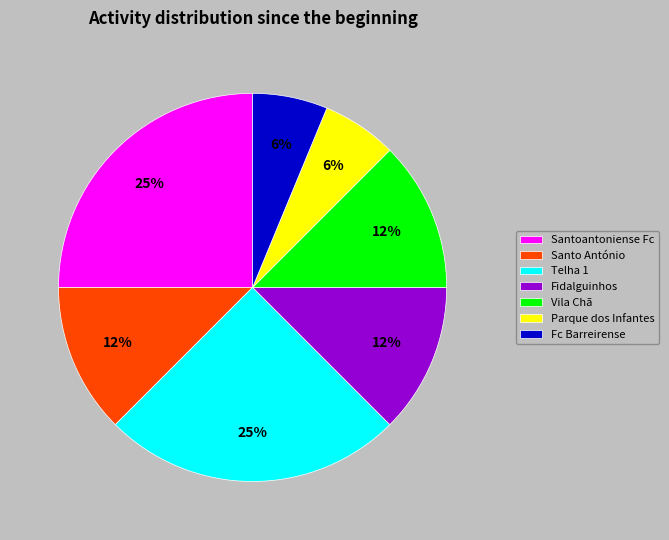

To the nearest percent, what is the average slice percentage?

14%